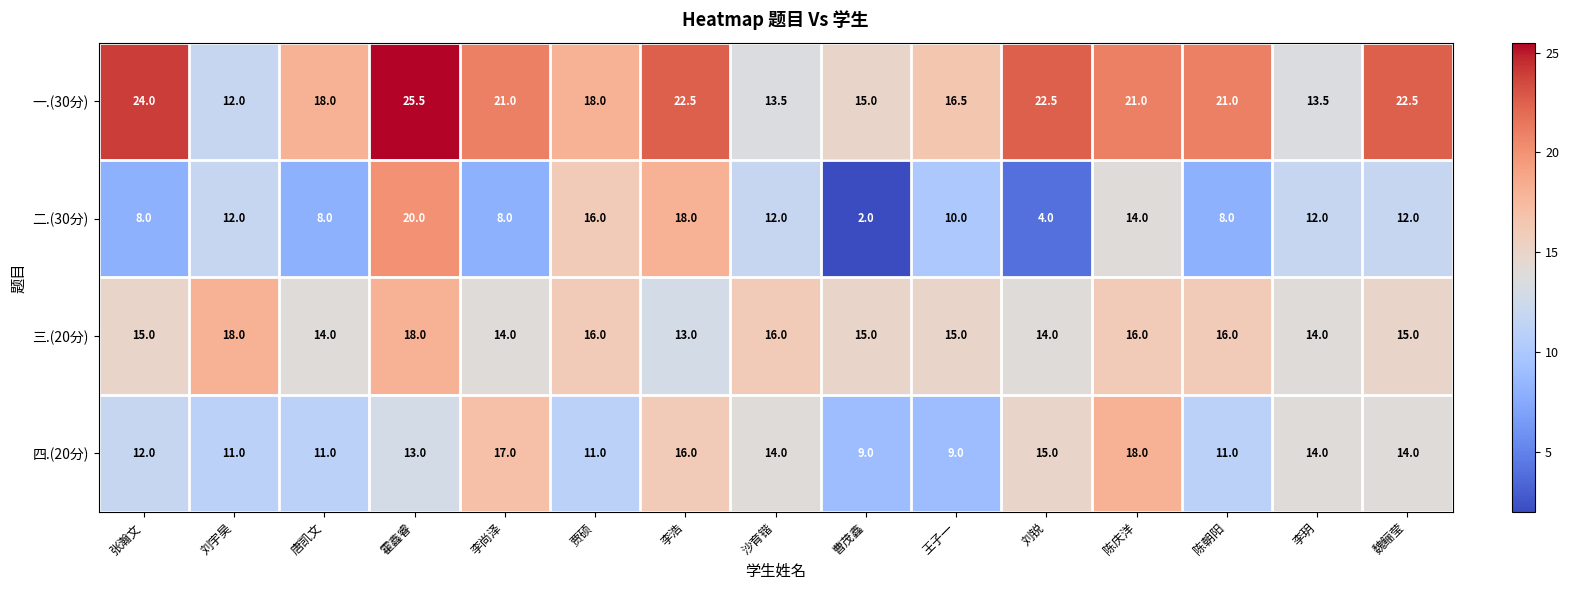

Which series has the widest spread of values?

二.(30分)